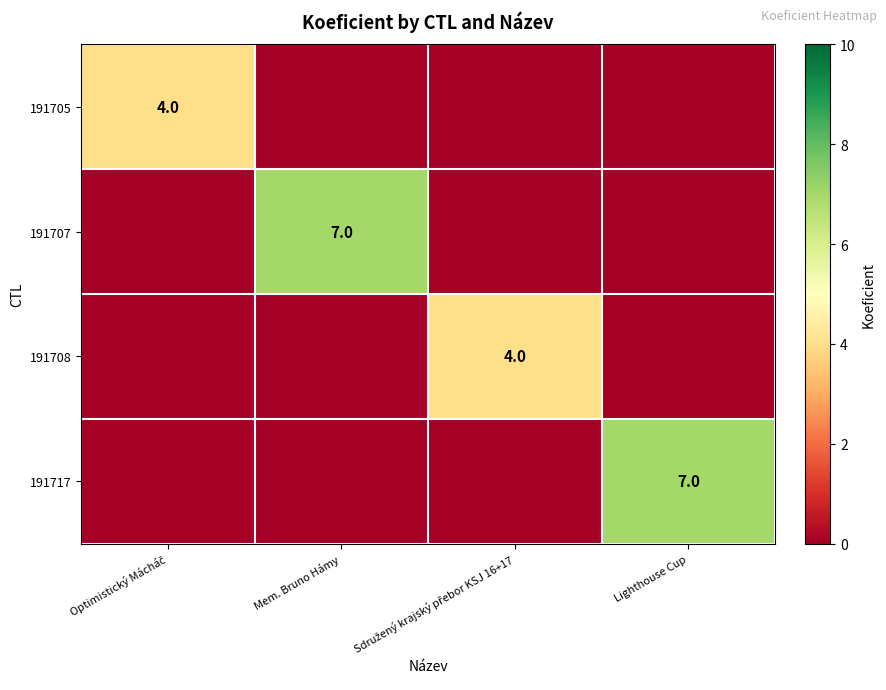

The value of 191707 at Mem. Bruno Hámy is 10. True or false?

False